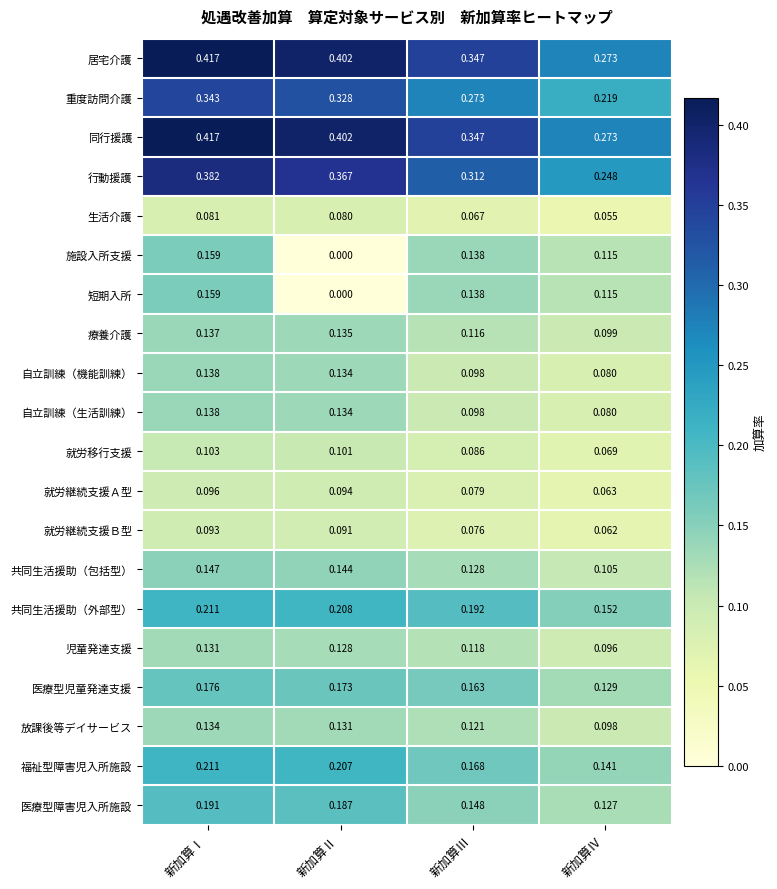

Rank the categories by 福祉型障害児入所施設 value from lowest to highest.

新加算Ⅳ, 新加算Ⅲ, 新加算Ⅱ, 新加算Ⅰ